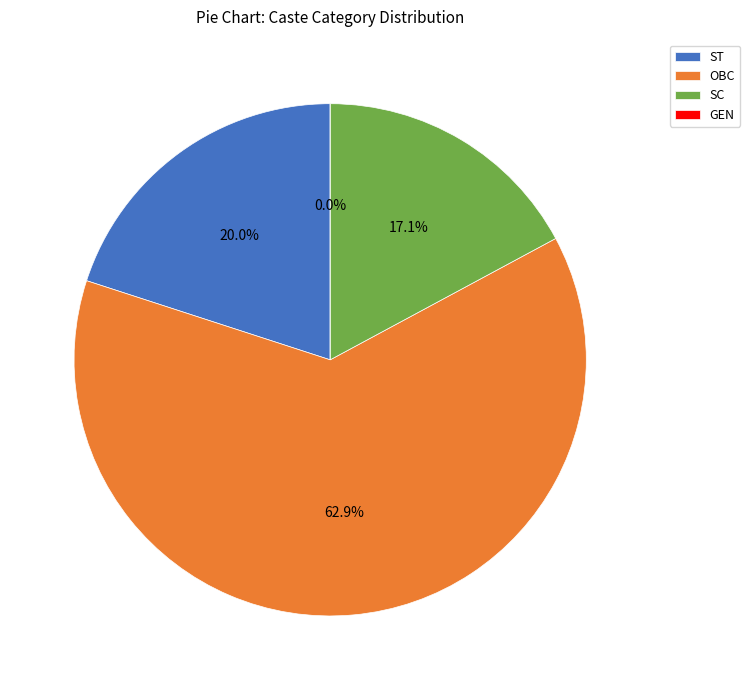

Does ST account for over 50% of the chart?

No